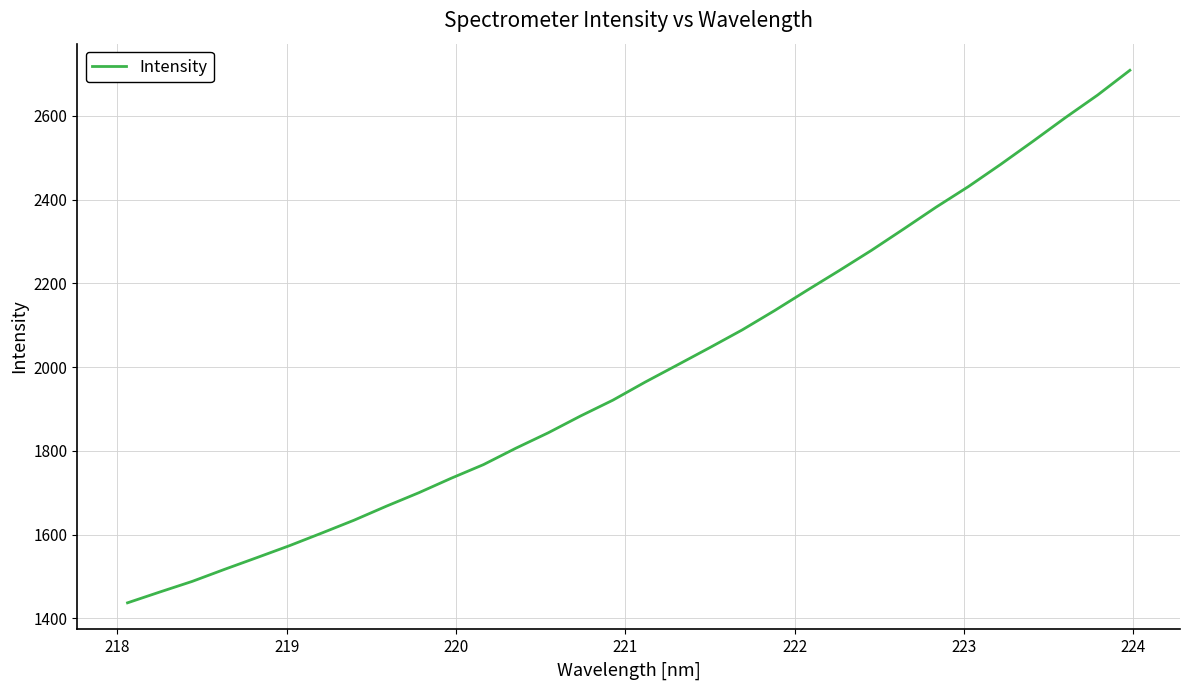

What is the difference between the maximum and minimum values?

1272.4